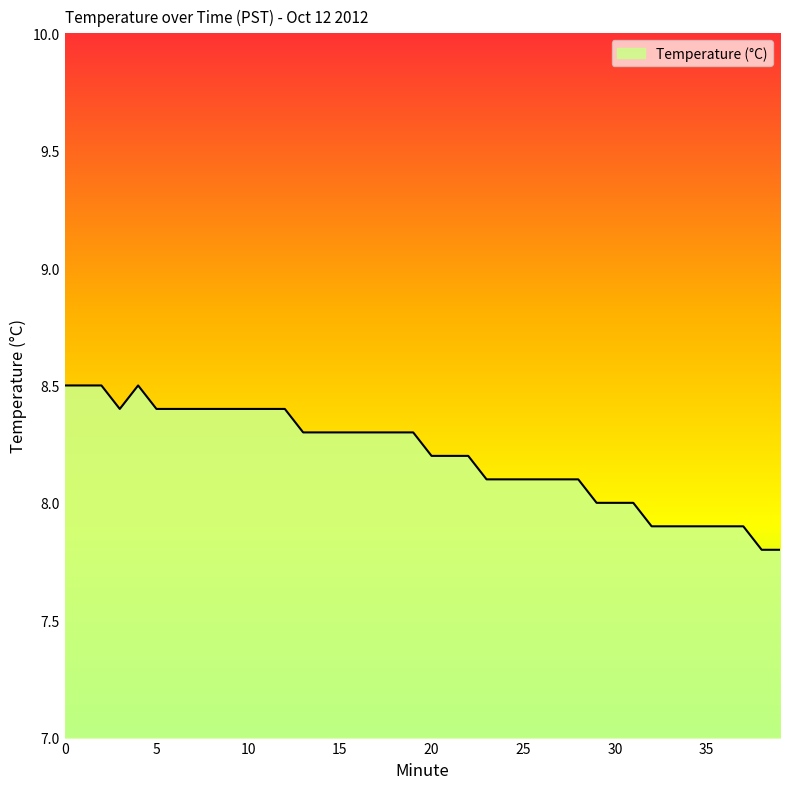

What is the smallest value displayed?

7.8